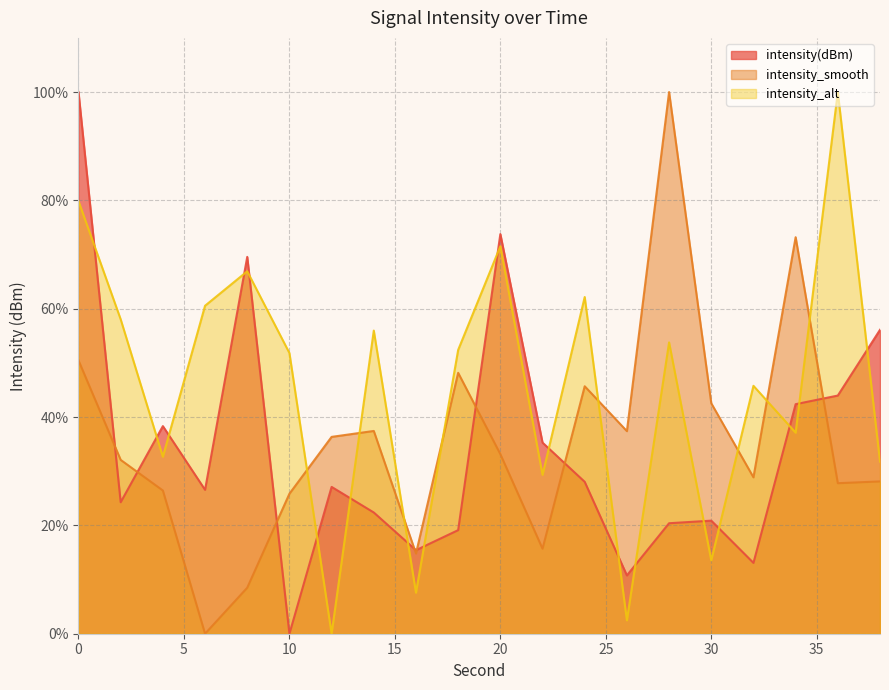

What are all the series names shown in the legend?

intensity(dBm), intensity_smooth, intensity_alt